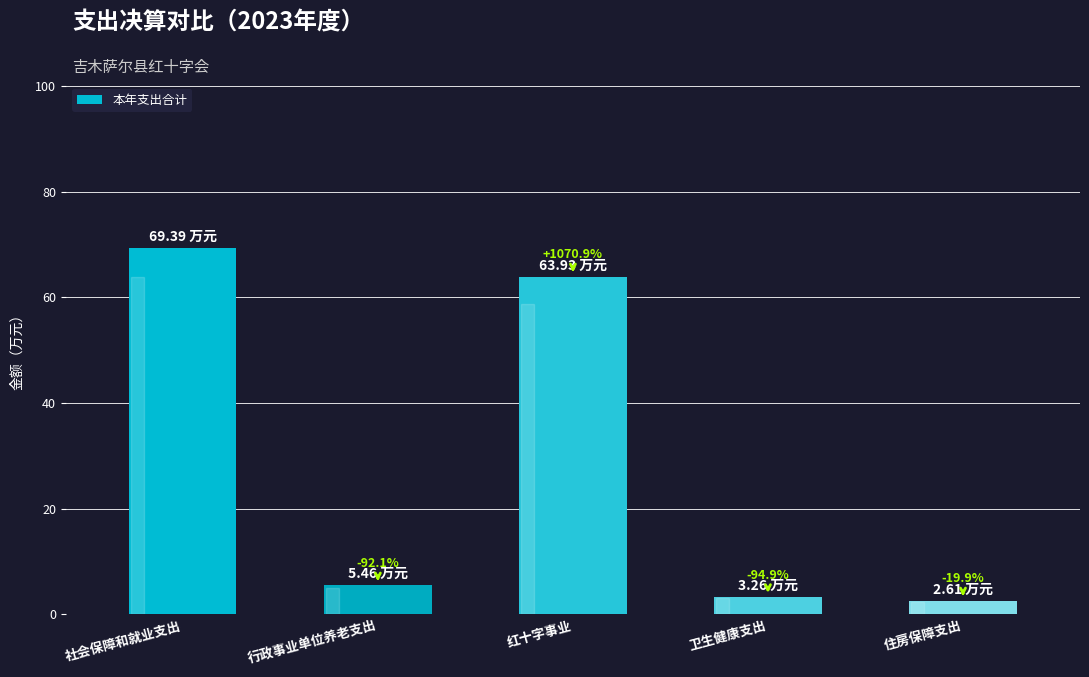

Read the value at 住房保障支出.

2.6